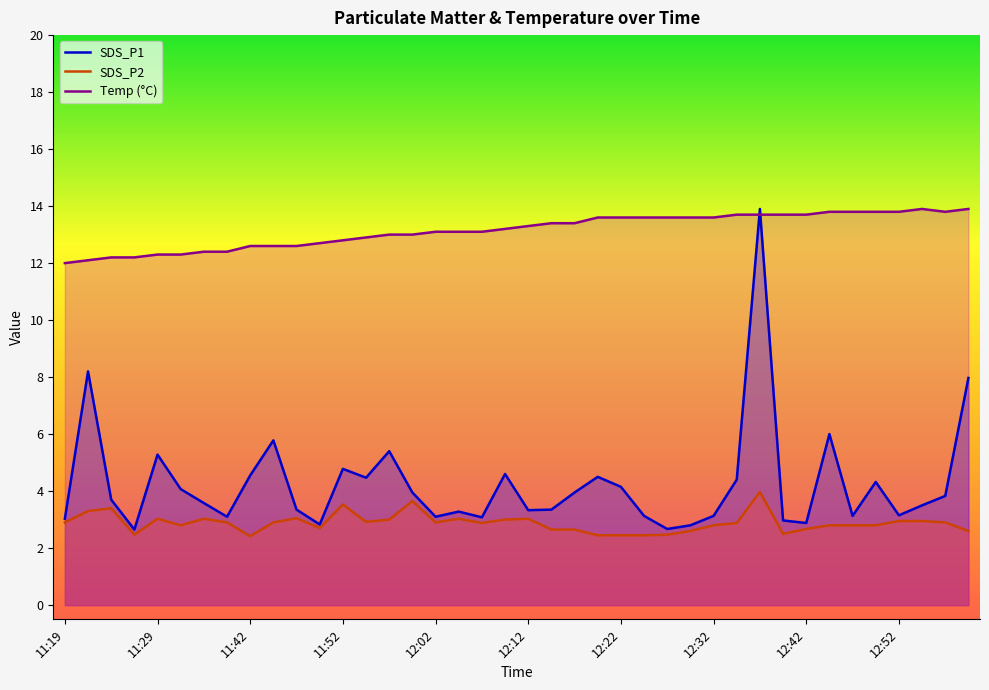

True or false: Temp (°C) and SDS_P2 intersect in this chart.

False